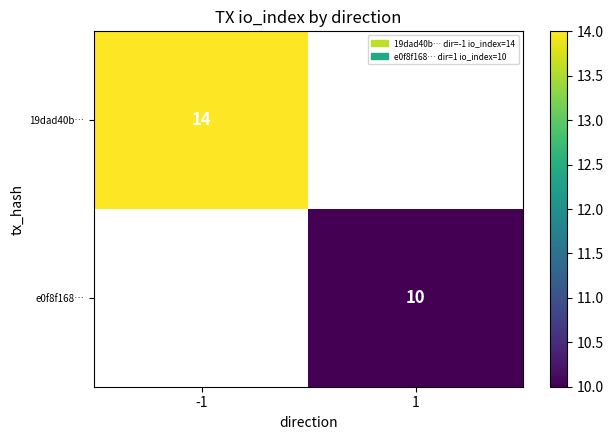

Is it true that e0f8f168… equals 2 at 1?

False